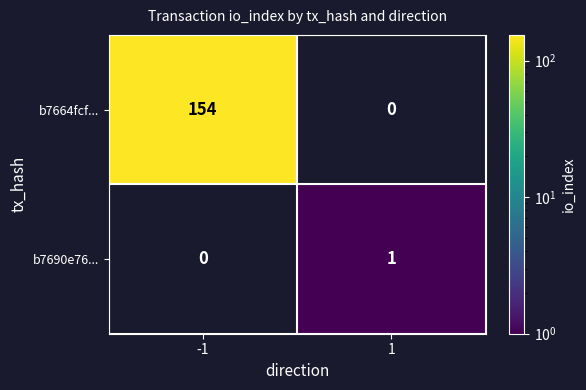

What is the difference between the maximum and minimum values in the b7664fcf... series?

154